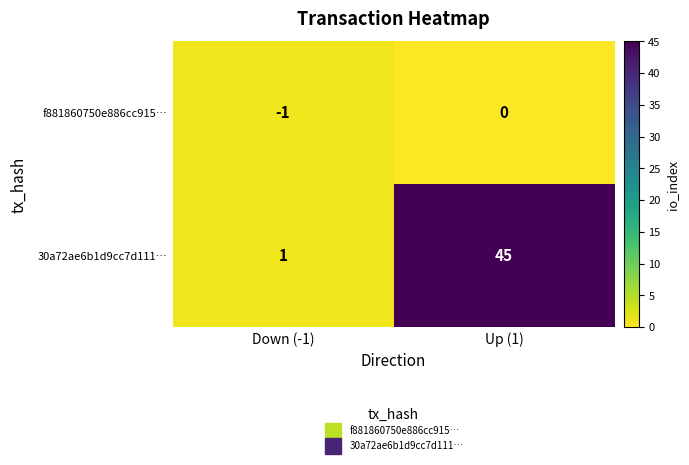

At which label is f881860750e886cc915… closest to 0?

Up (1)